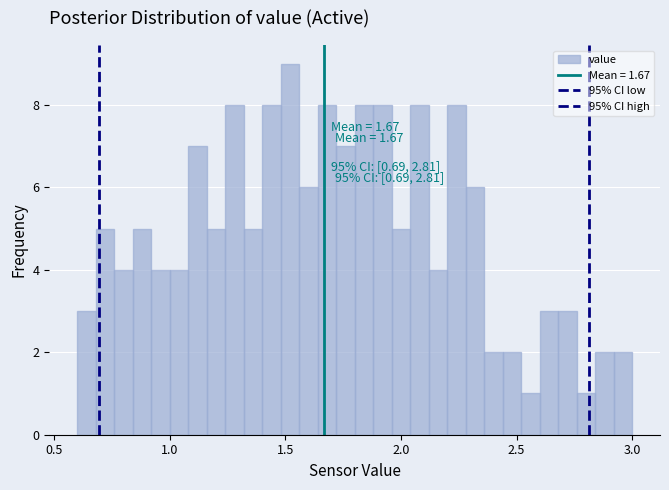

Around what value on the x-axis is the tallest bar? Give the approximate position of its centre, as read against the axis.

1.50